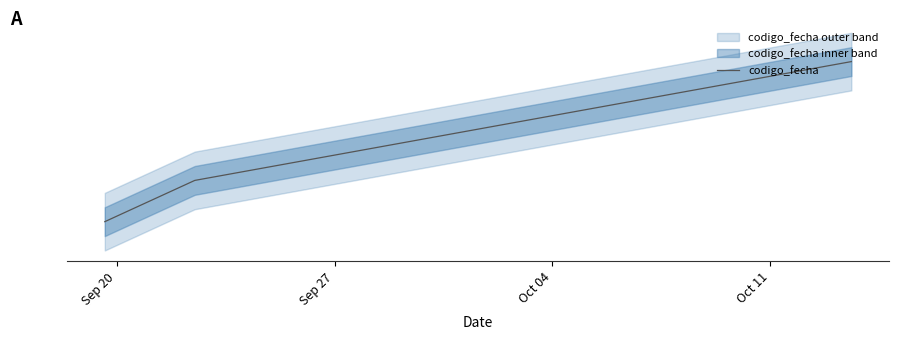

How many data points are above 0?

2